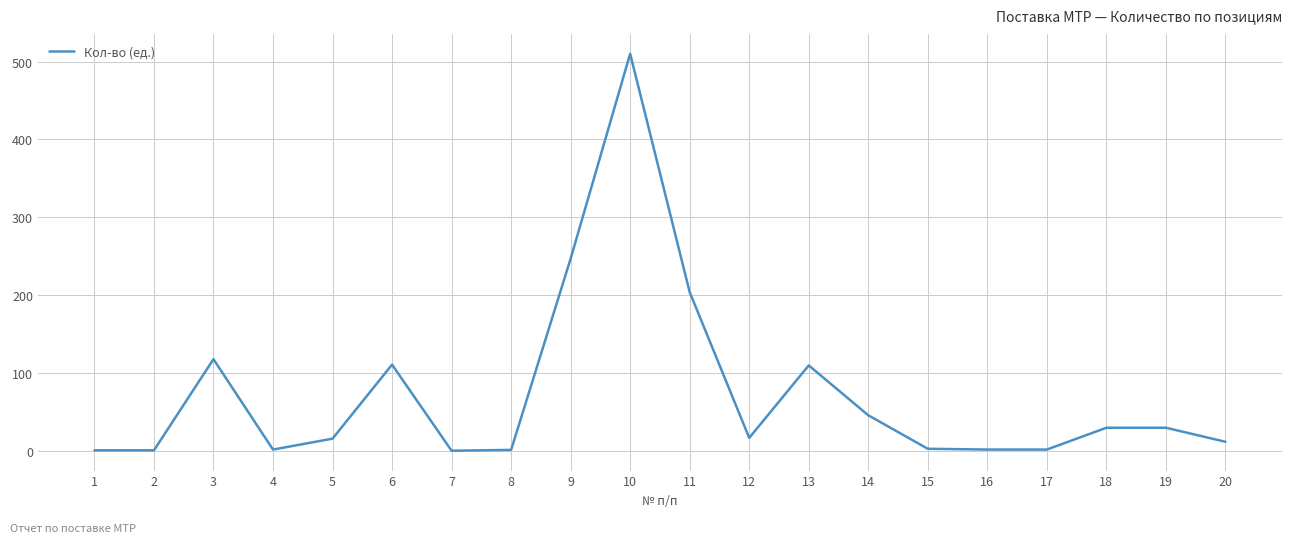

What is the approximate value at 14?

46.0